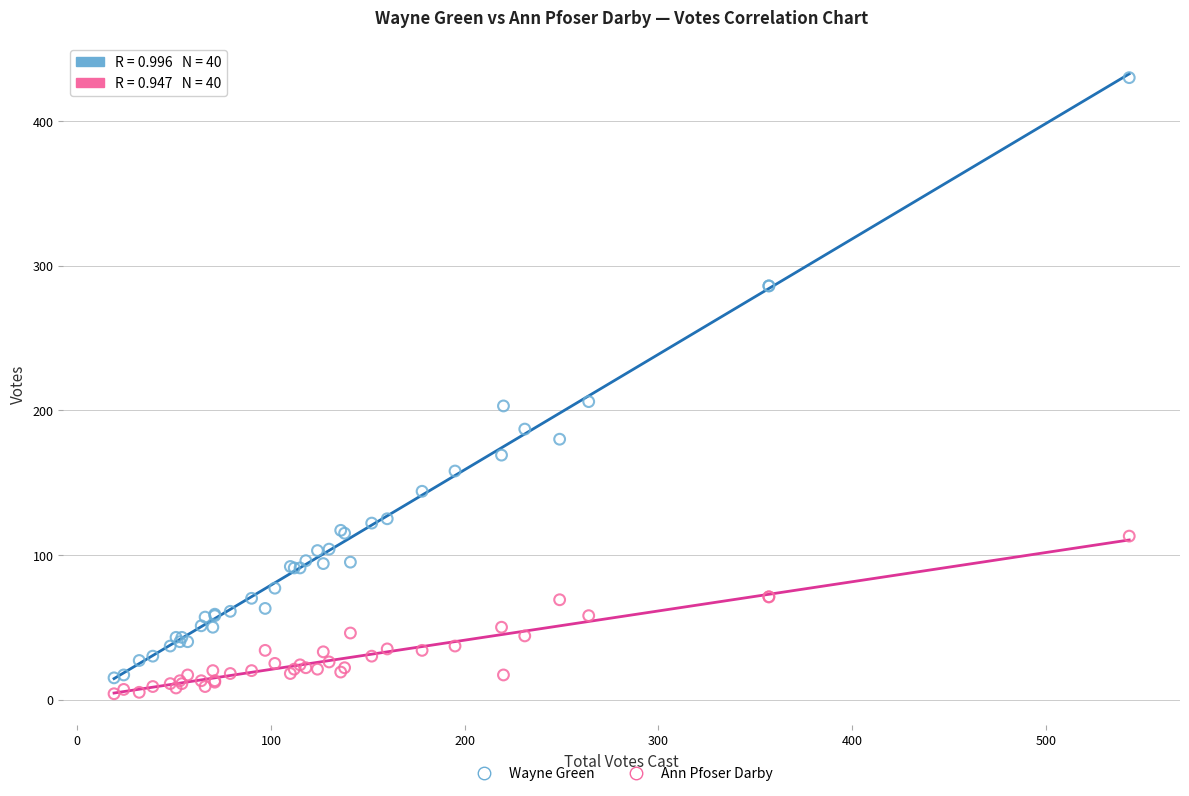

Which series contains the lowest Y value?

Ann Pfoser Darby